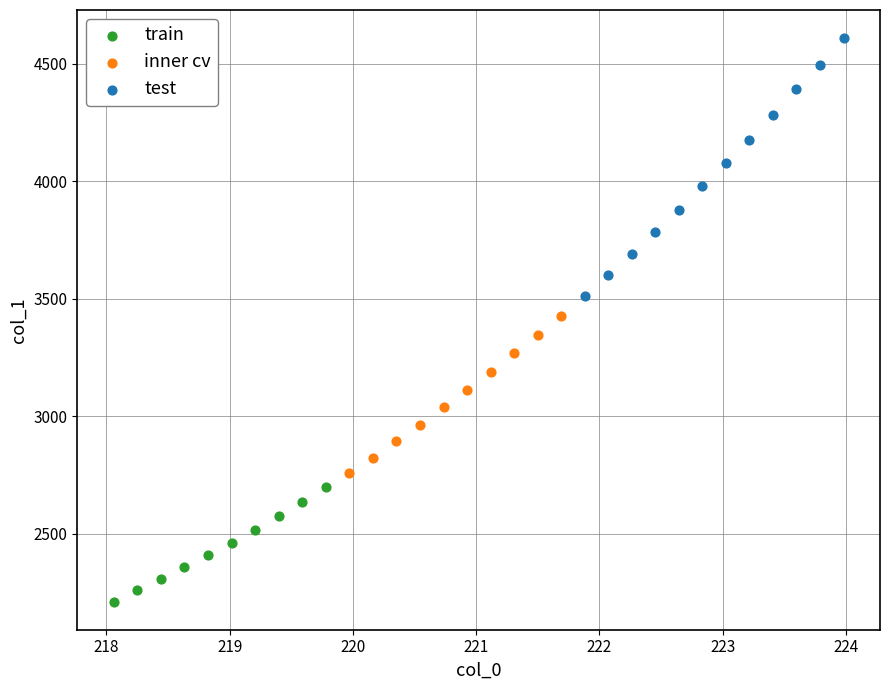

Which series contains the highest Y value?

test